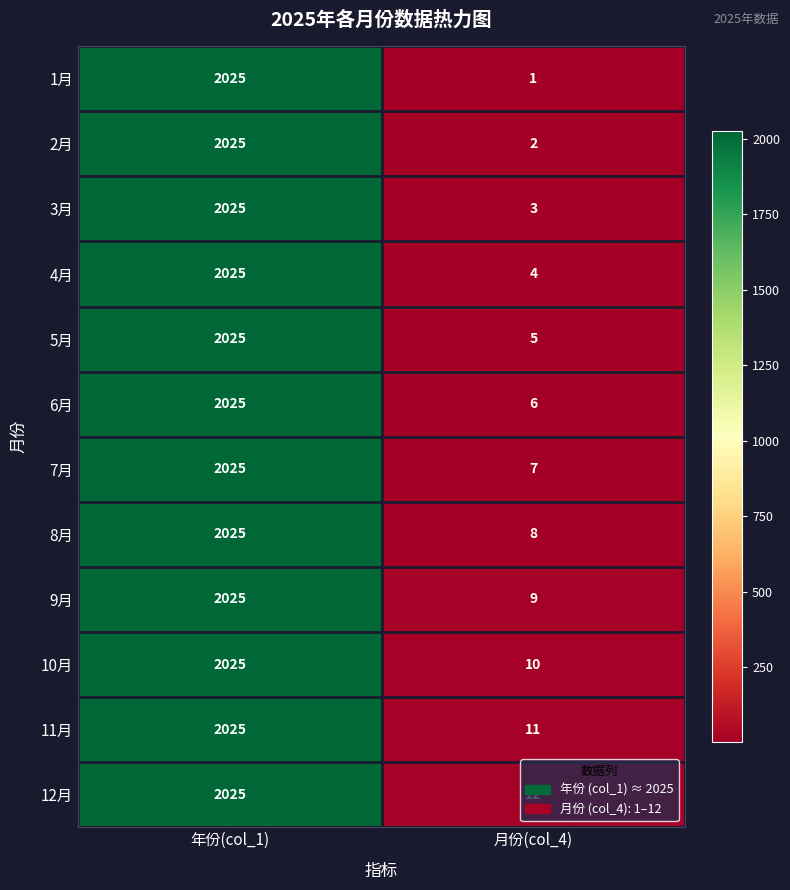

At how many categories does at least one series exceed 872?

1